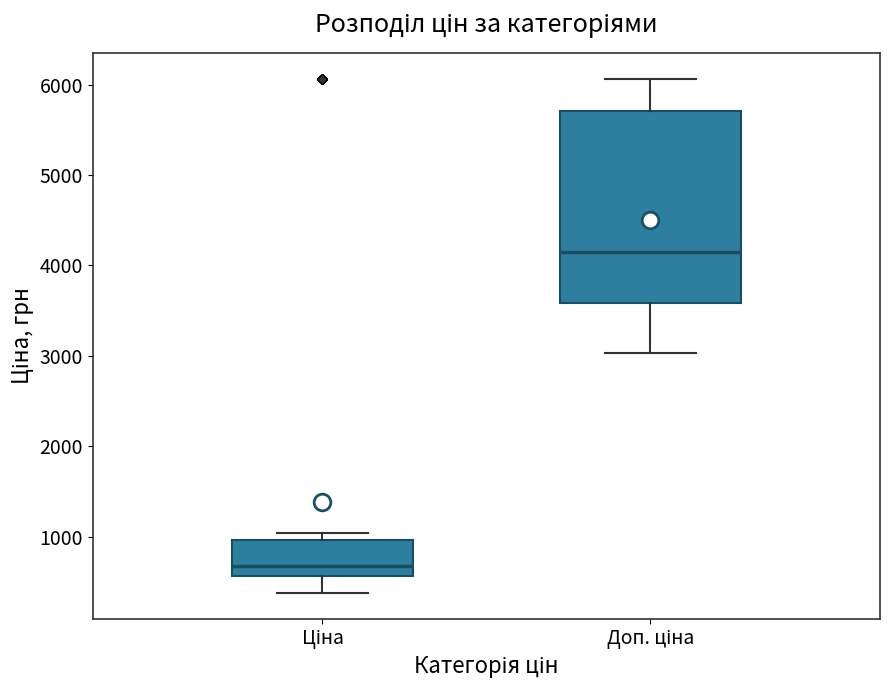

Reading left to right, read every box against the y-axis: the position of its median line, the range the box covers, and the ends of its whiskers. The values are not printed on the chart, so give them approximately, as read against the axis.

Ціна: median 700, box 600 to 1000, whiskers 400 to 1000 (just above the box's upper edge)
Доп. ціна: median 4100, box 3600 to 5700, whiskers 3000 to 6100